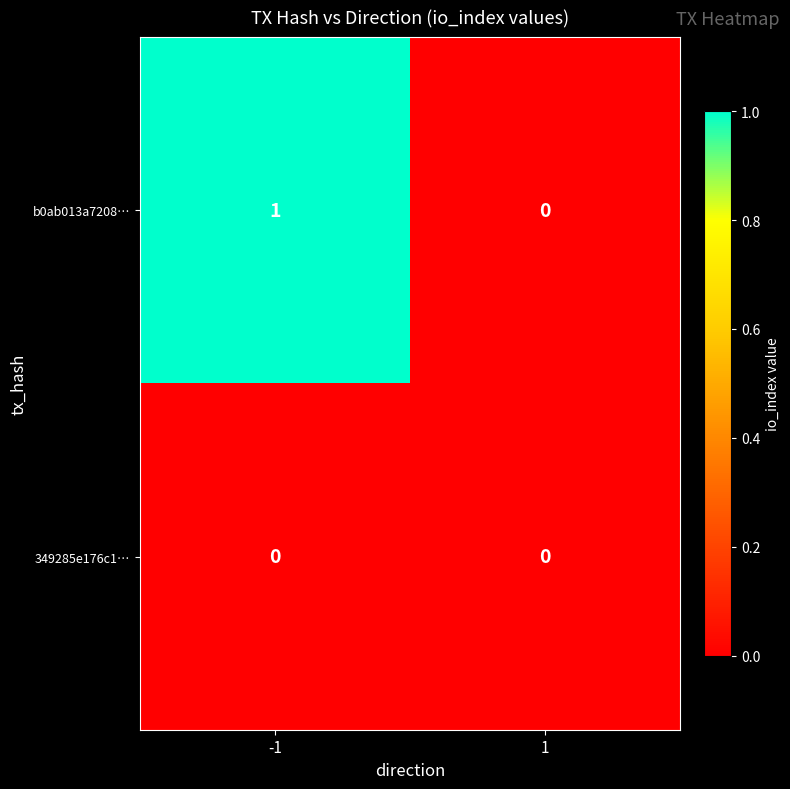

Reading left to right, what are all the values shown in this chart?

b0ab013a7208…: -1=1	1=0
349285e176c1…: -1=0	1=0